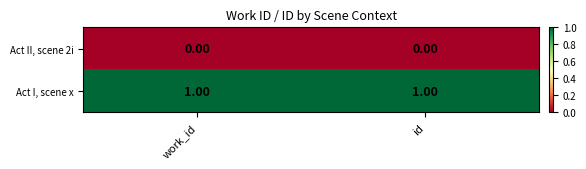

Which series has the largest total across all categories?

Act I, scene x